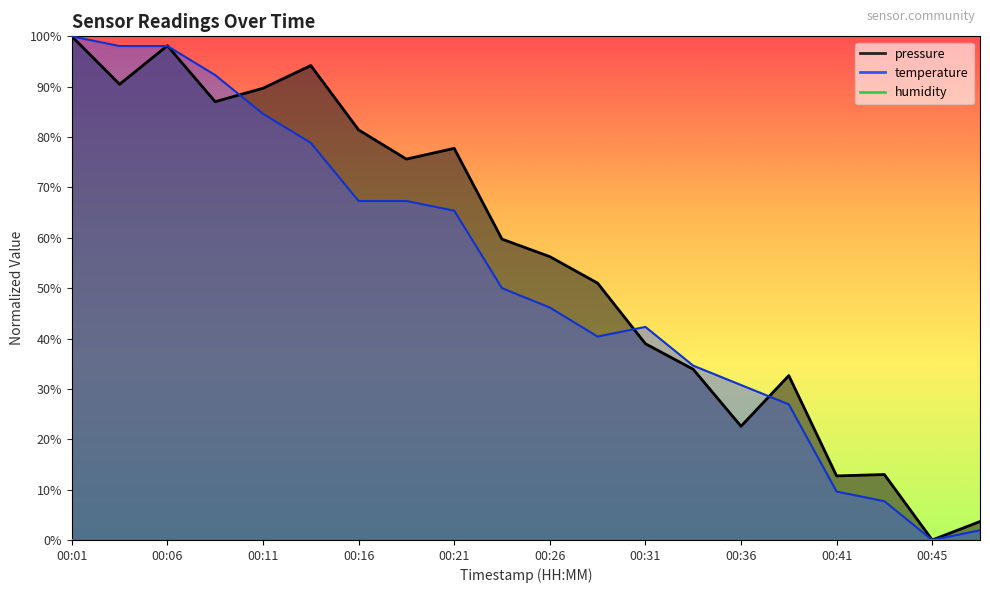

At which label is pressure closest to 0?

00:45